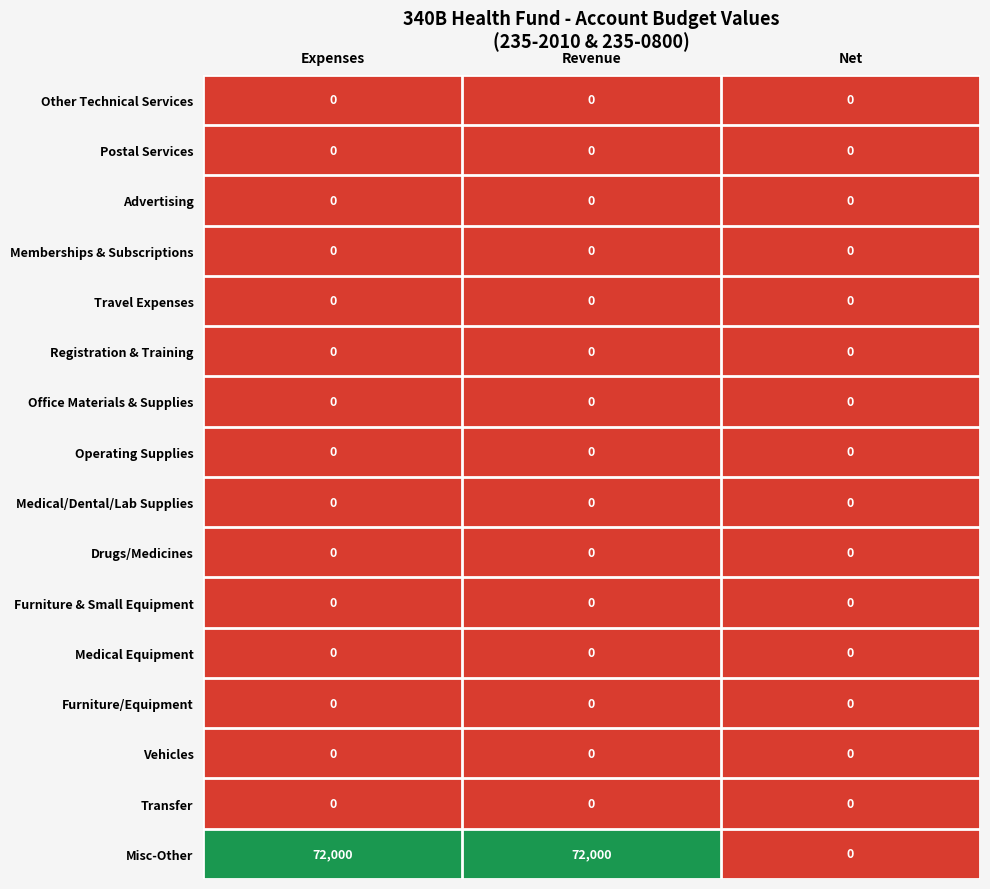

What is the greatest value displayed?

72000